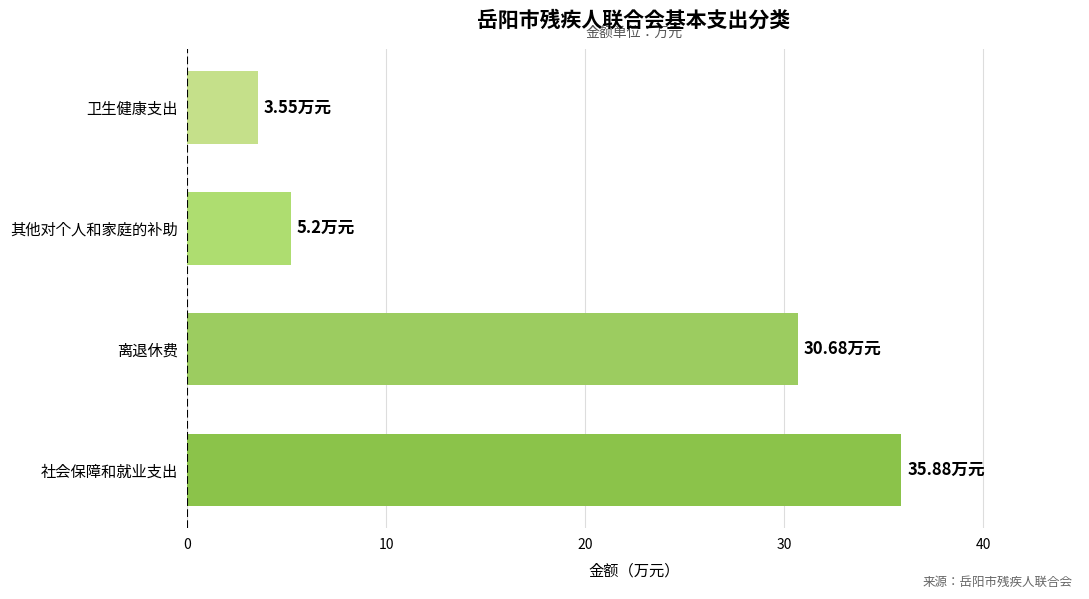

List the labels in order of value, largest first.

社会保障和就业支出, 离退休费, 其他对个人和家庭的补助, 卫生健康支出